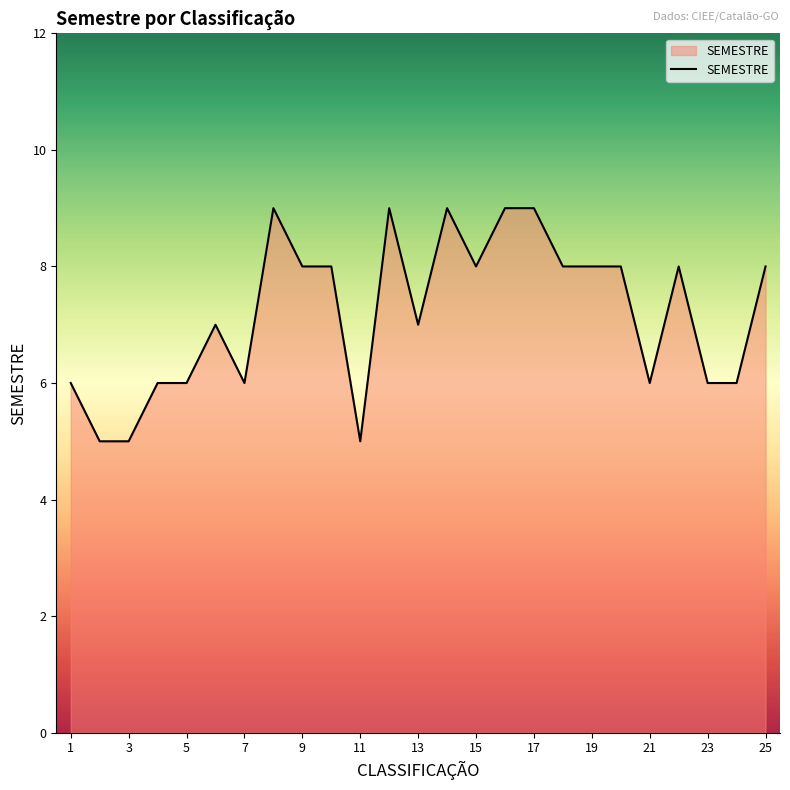

What is the greatest value displayed?

9